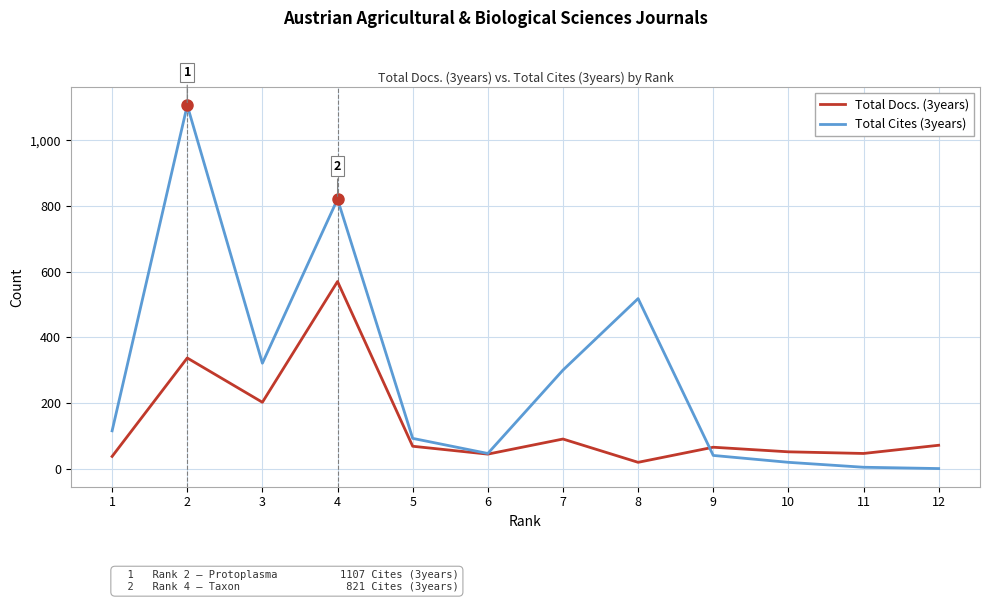

How many distinct data groups are displayed?

2